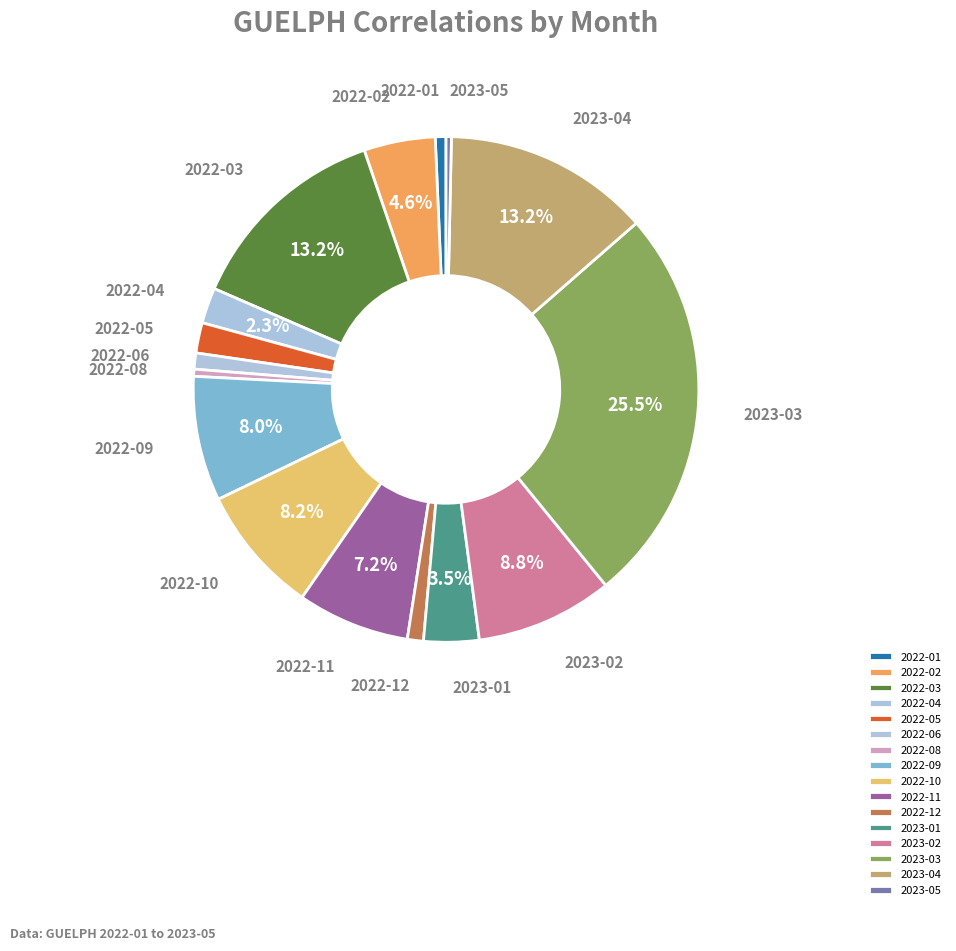

Which slice is the largest?

2023-03